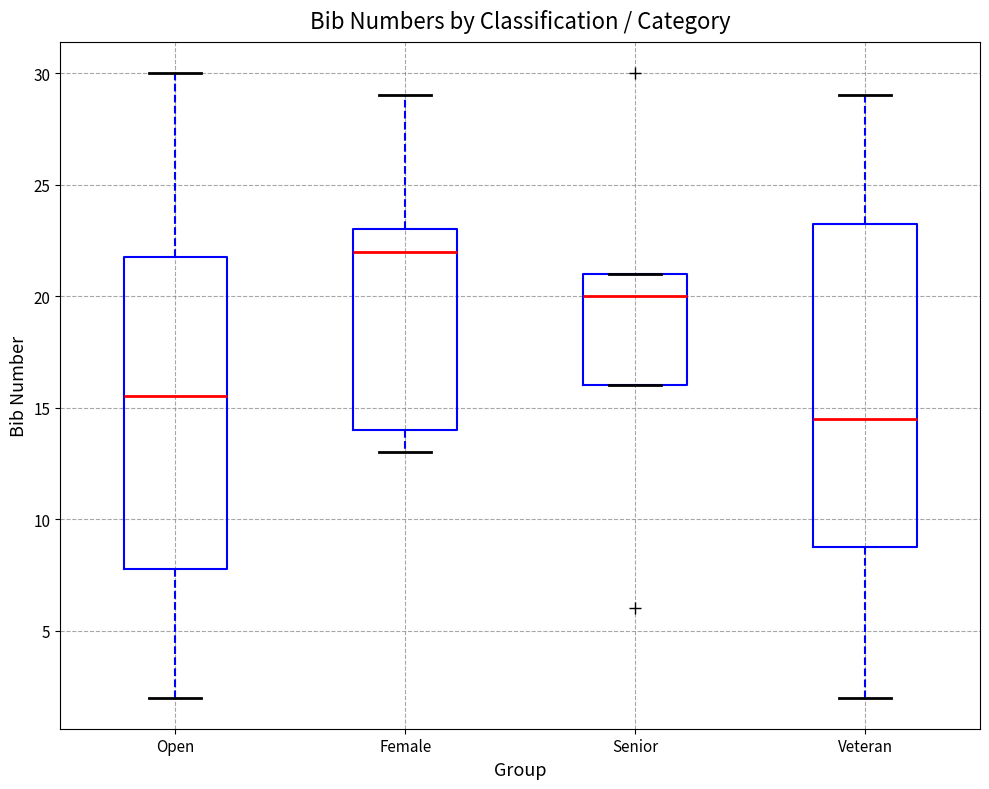

Which box has the lowest median line?

Veteran